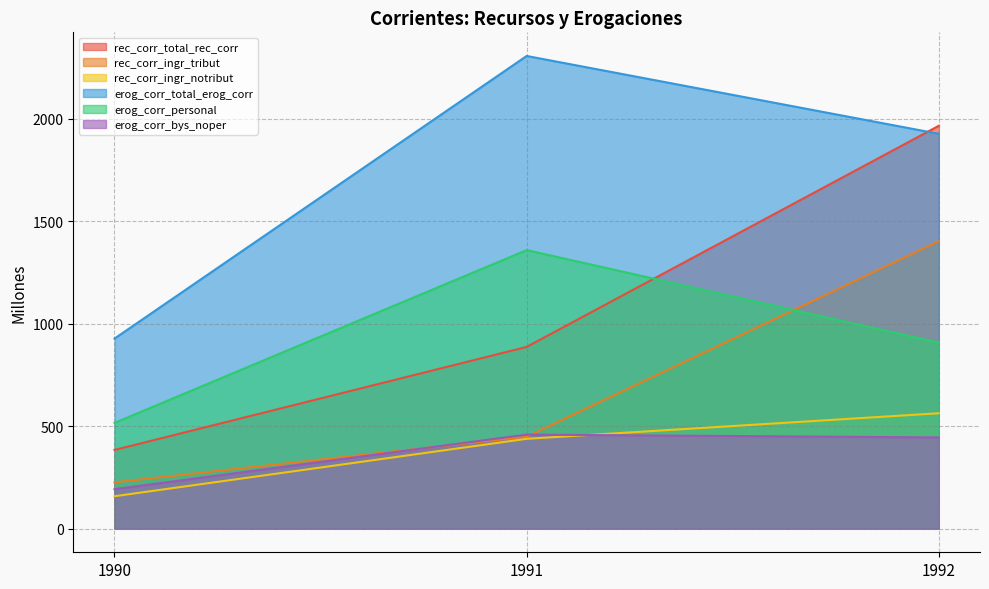

True or false: rec_corr_ingr_tribut has a value of 91.9 at 1991.

False